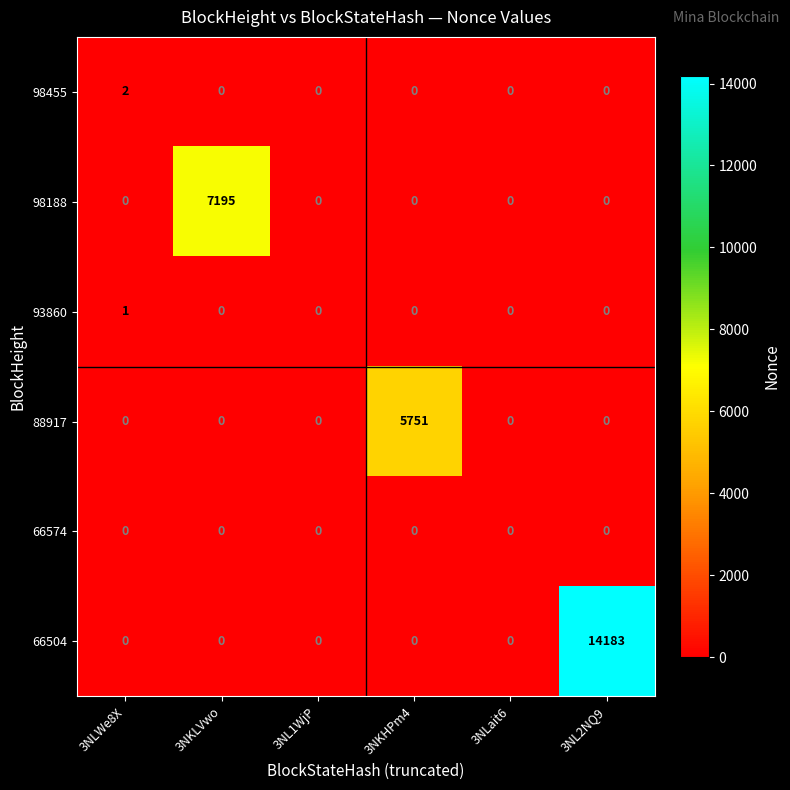

Which series has the largest range (max minus min)?

66504